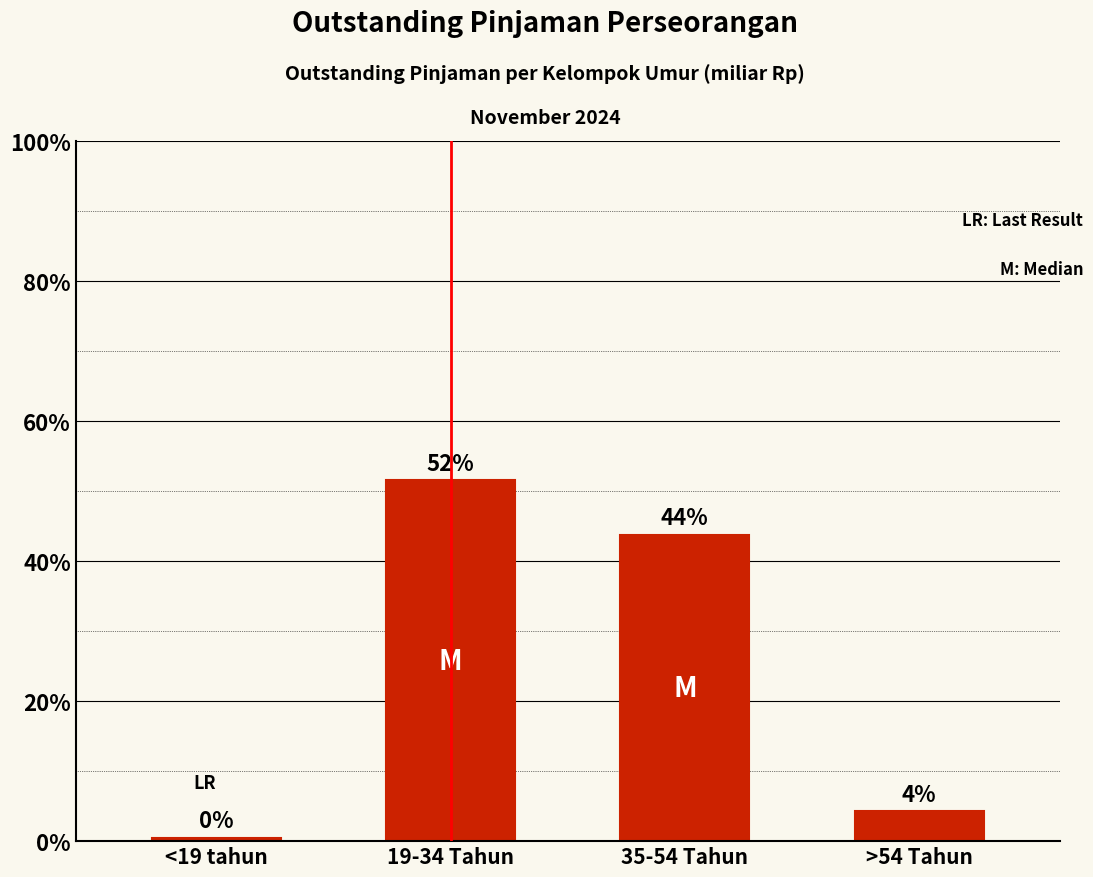

Which label corresponds to the smallest value in the chart?

<19 tahun